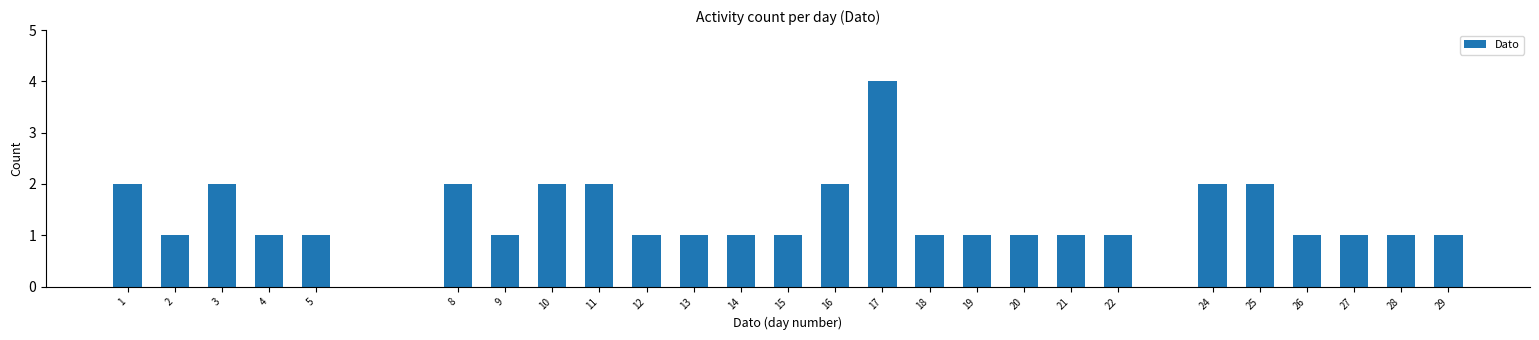

Reading left to right, list all the values displayed in this chart.

1=2	2=1	3=2	4=1	5=1	8=2	9=1	10=2	11=2	12=1	13=1	14=1	15=1	16=2	17=4	18=1	19=1	20=1	21=1	22=1	24=2	25=2	26=1	27=1	28=1	29=1